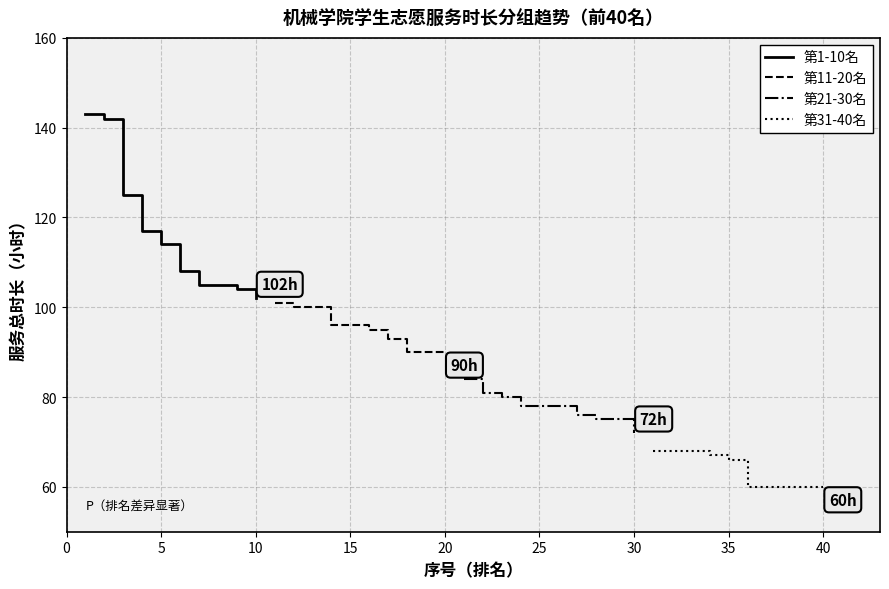

What is the lowest value of the 第1-10名 series?

102